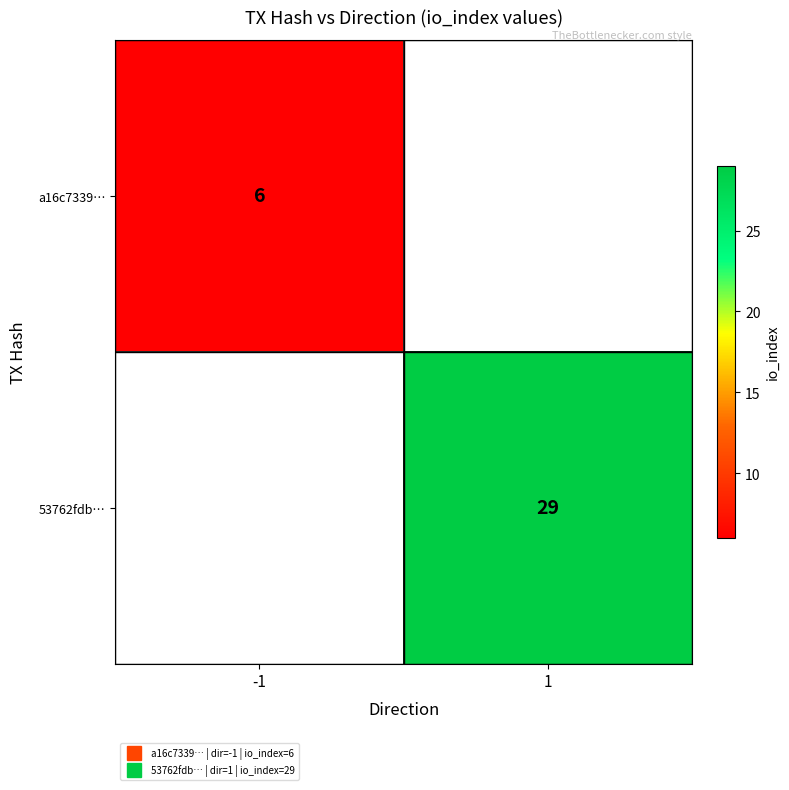

Is the value of a16c7339… at 1 greater than the value of 53762fdb… at -1?

No